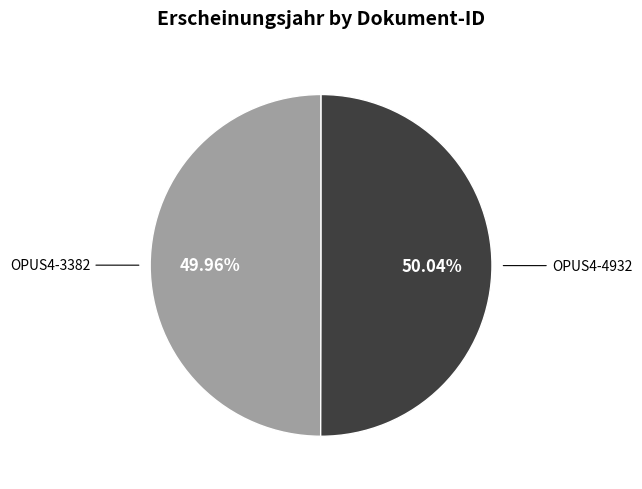

Is it true that OPUS4-4932 is 50% of the pie?

True